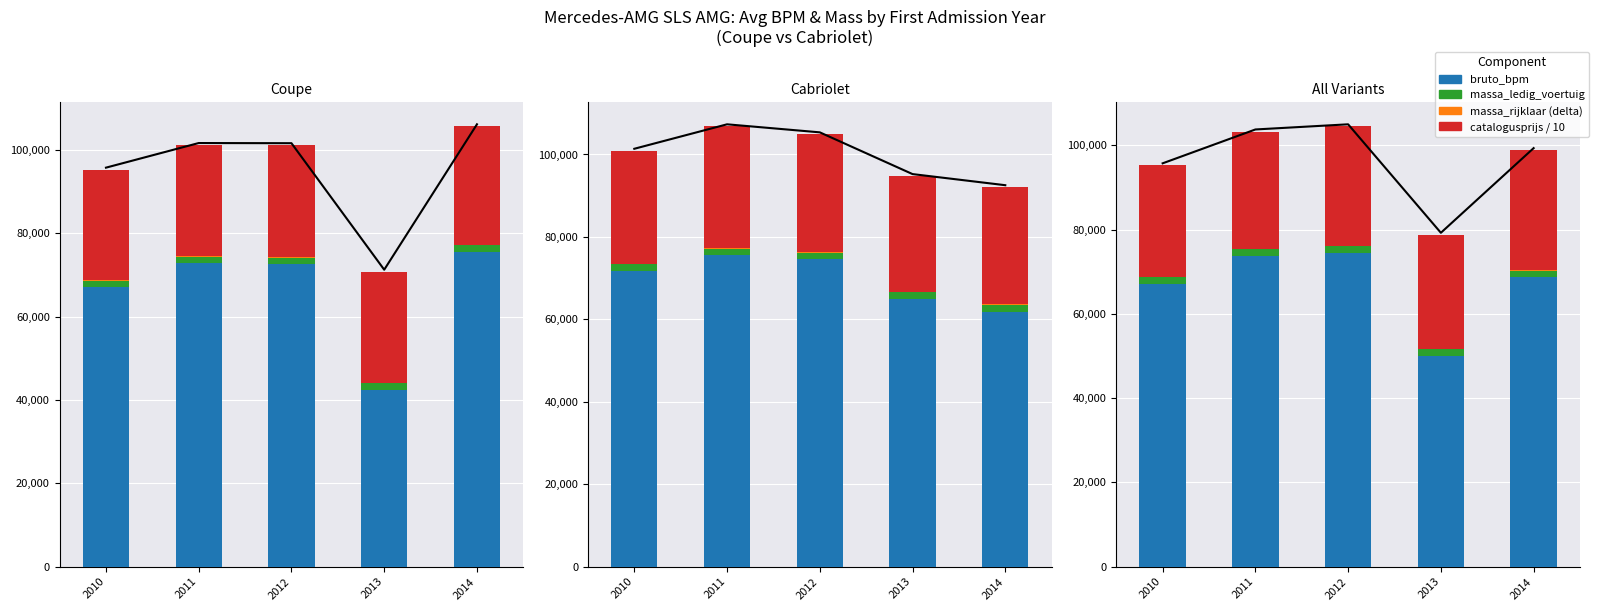

What is the minimum value for massa_ledig?

1595.0